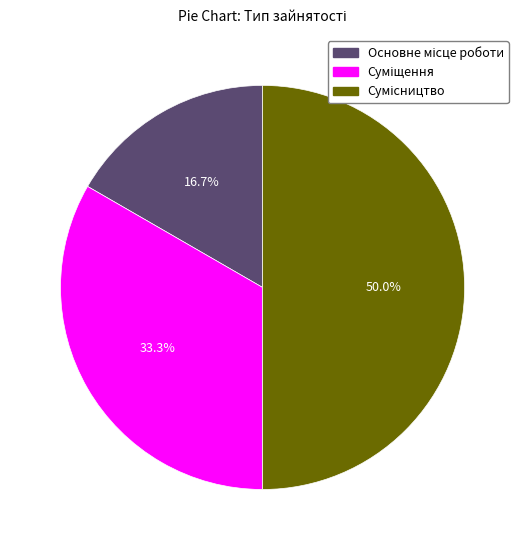

To the nearest percent, what portion does Основне місце роботи represent?

17%